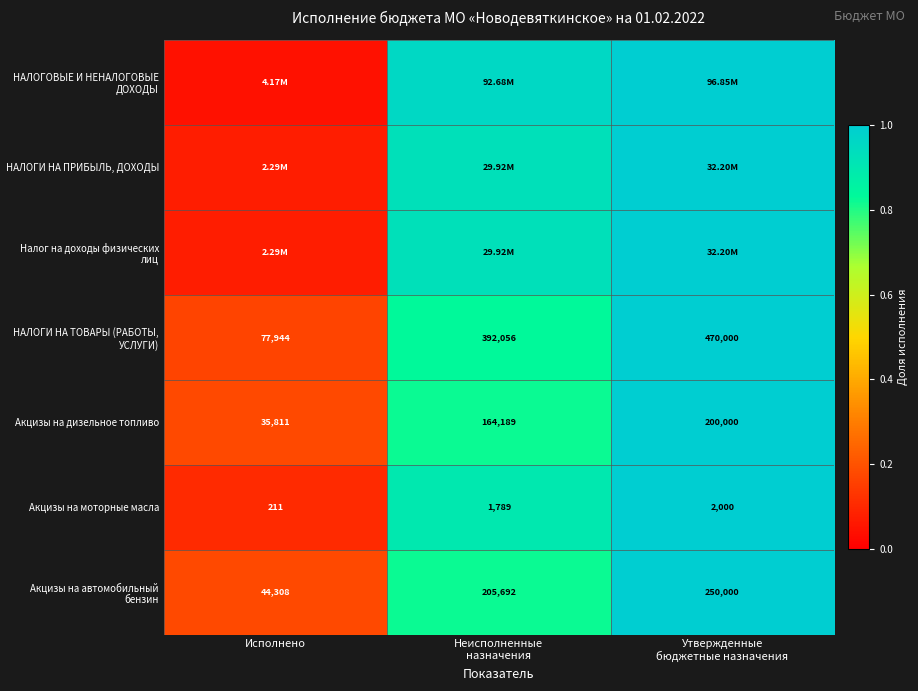

How many series are shown in this chart?

7